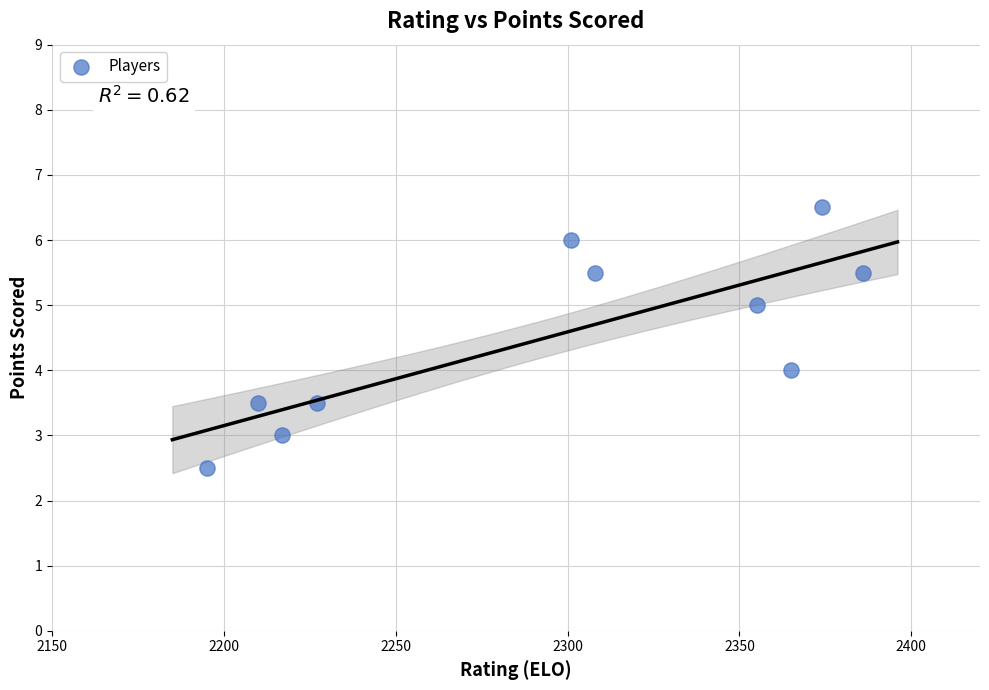

What is the average Y value?

4.5